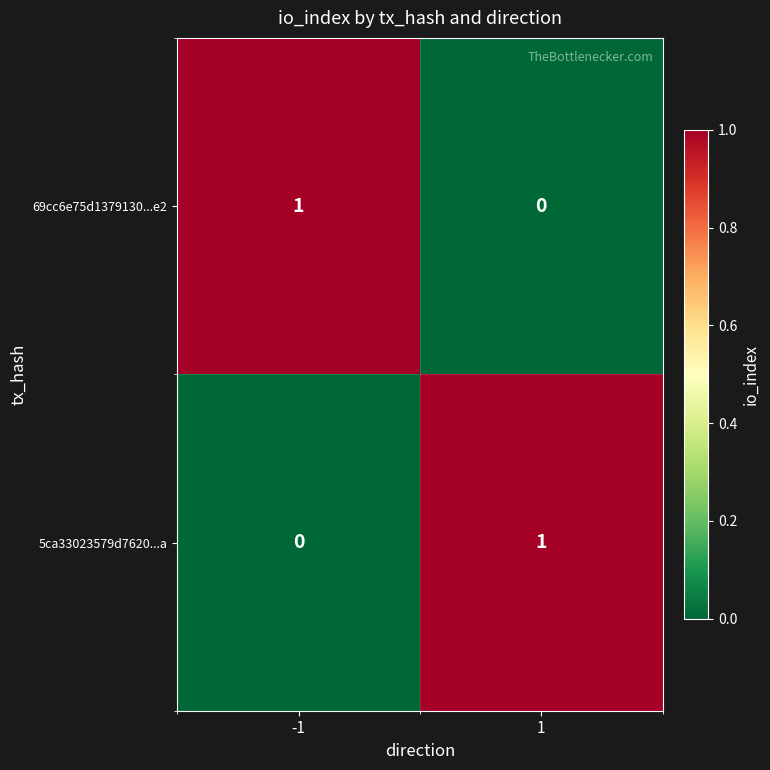

Rank the categories by 5ca33023579d7620...a value from lowest to highest.

-1, 1